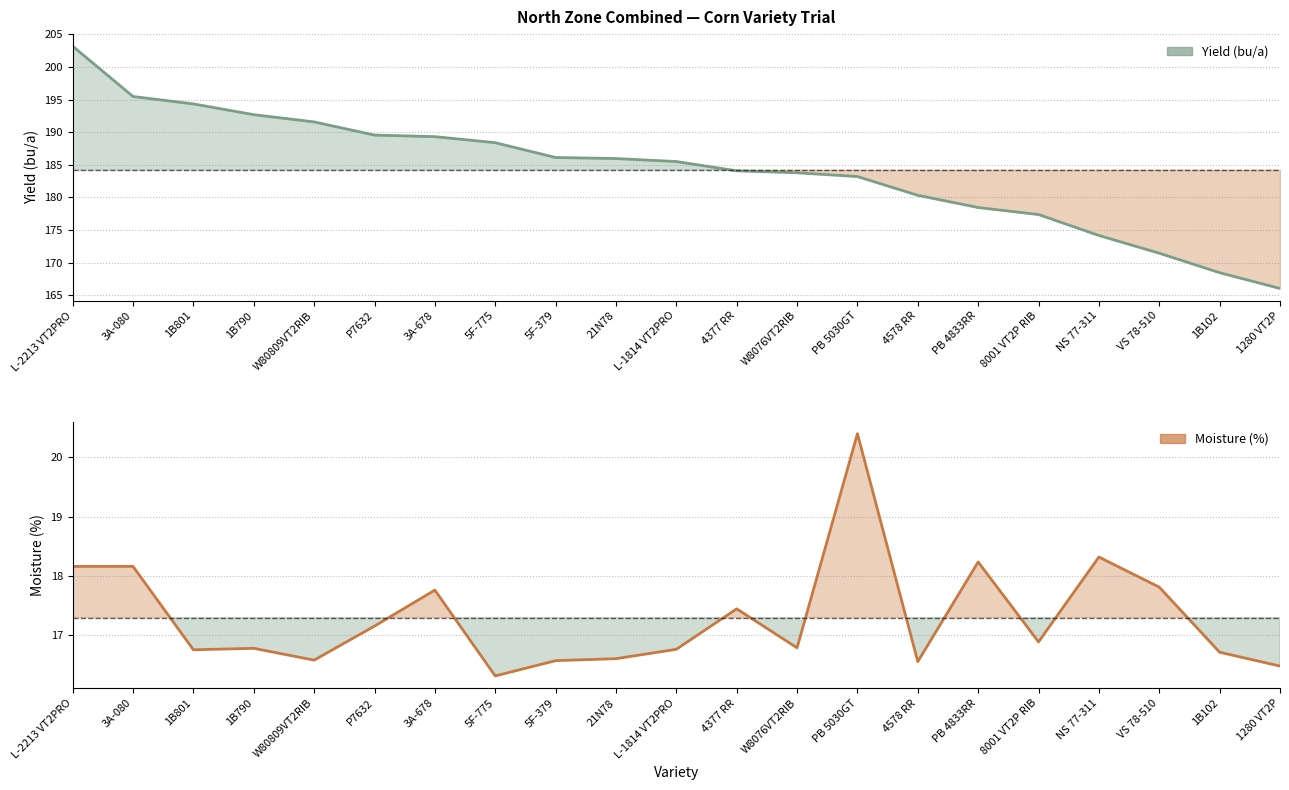

What is the sum of the Moisture (%) values at NS 77-311 and 3A-678?

36.1